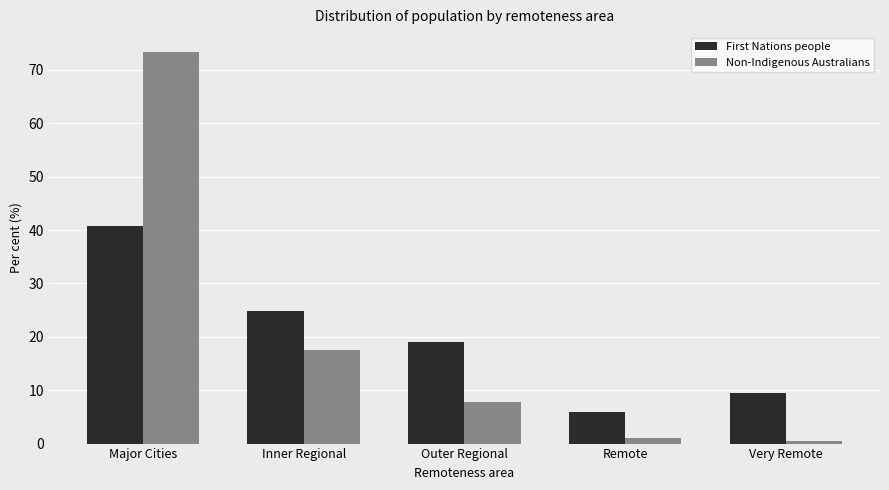

Where does the Non-Indigenous Australians series first go above 7?

Major Cities